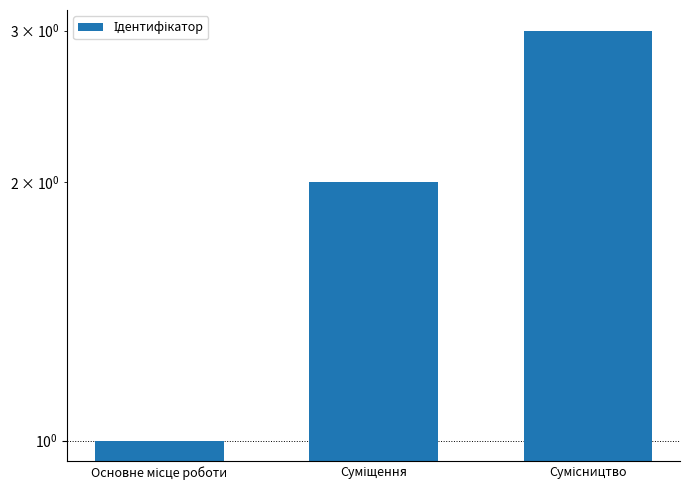

What is the label of the 2nd bar from the left?

Суміщення